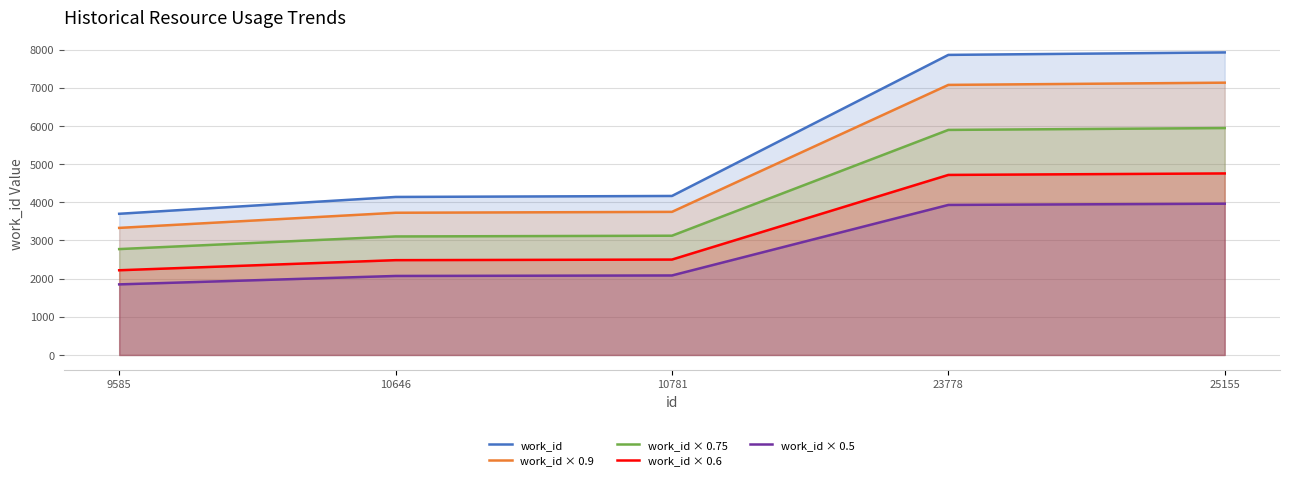

Rank the series at 25155 from lowest to highest value.

work_id × 0.5, work_id × 0.6, work_id × 0.75, work_id × 0.9, work_id